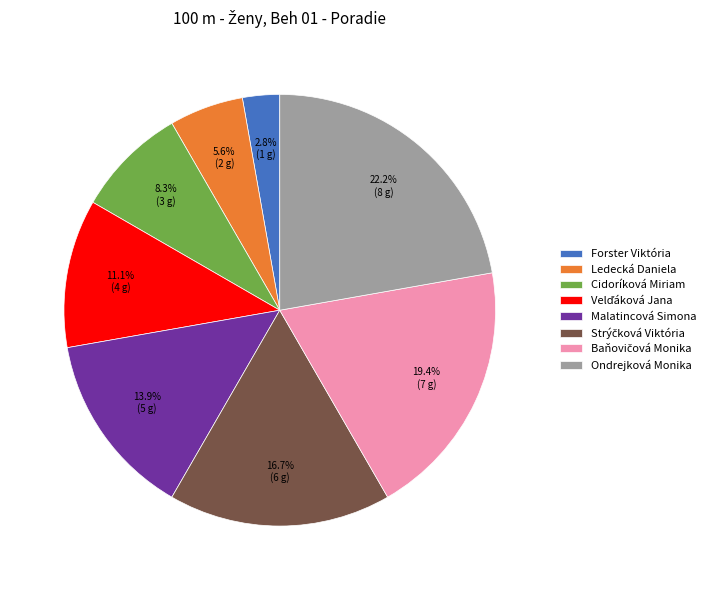

What is the ratio of the value at Cidoríková Miriam to the value at Forster Viktória?

3.0